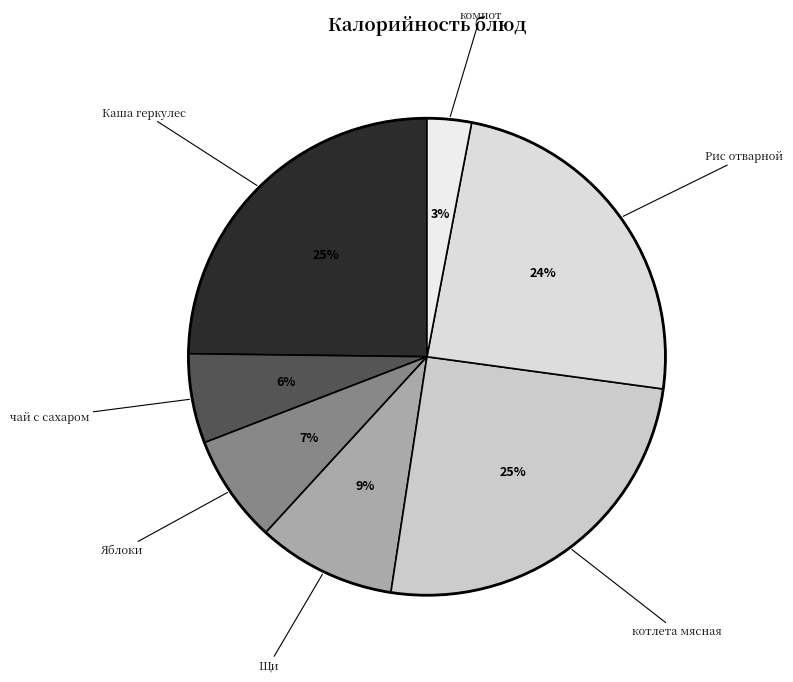

To the nearest percent, what is the combined percentage of чай с сахаром and Каша геркулес?

31%